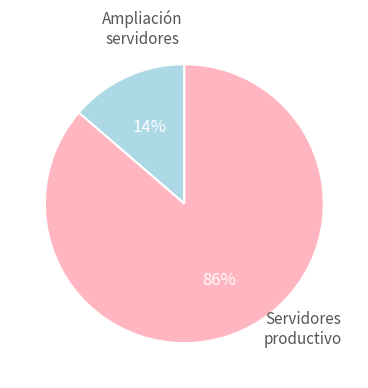

To the nearest percent, what is the average slice percentage?

50%